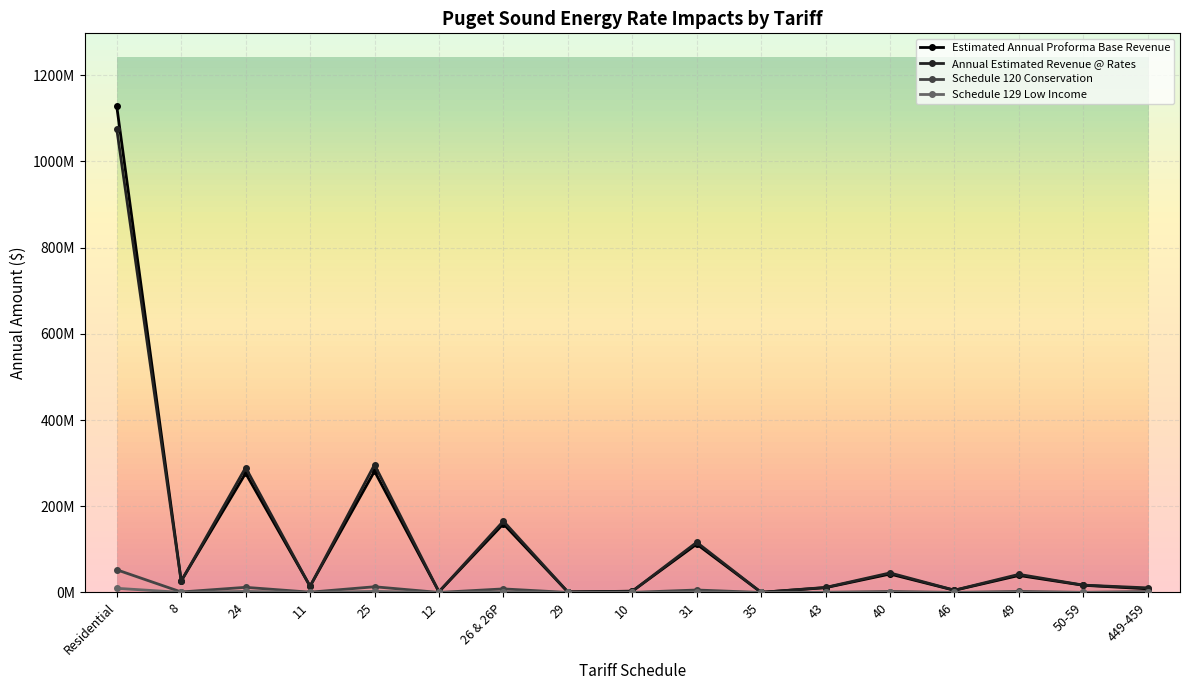

True or false: Schedule 129 Low Income has a value of 615484 at 40.

False